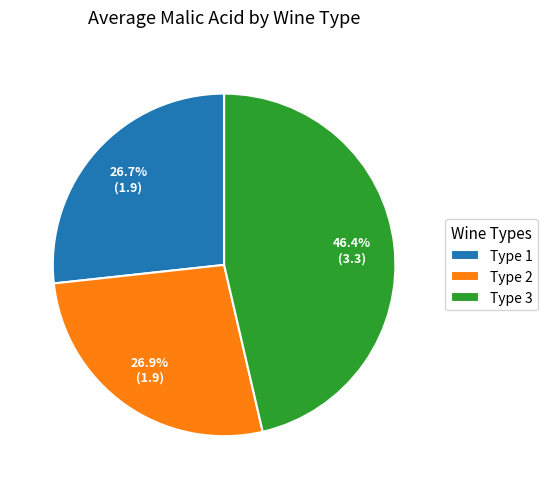

To the nearest percent, what is the combined percentage of Type 3 and Type 1?

73%